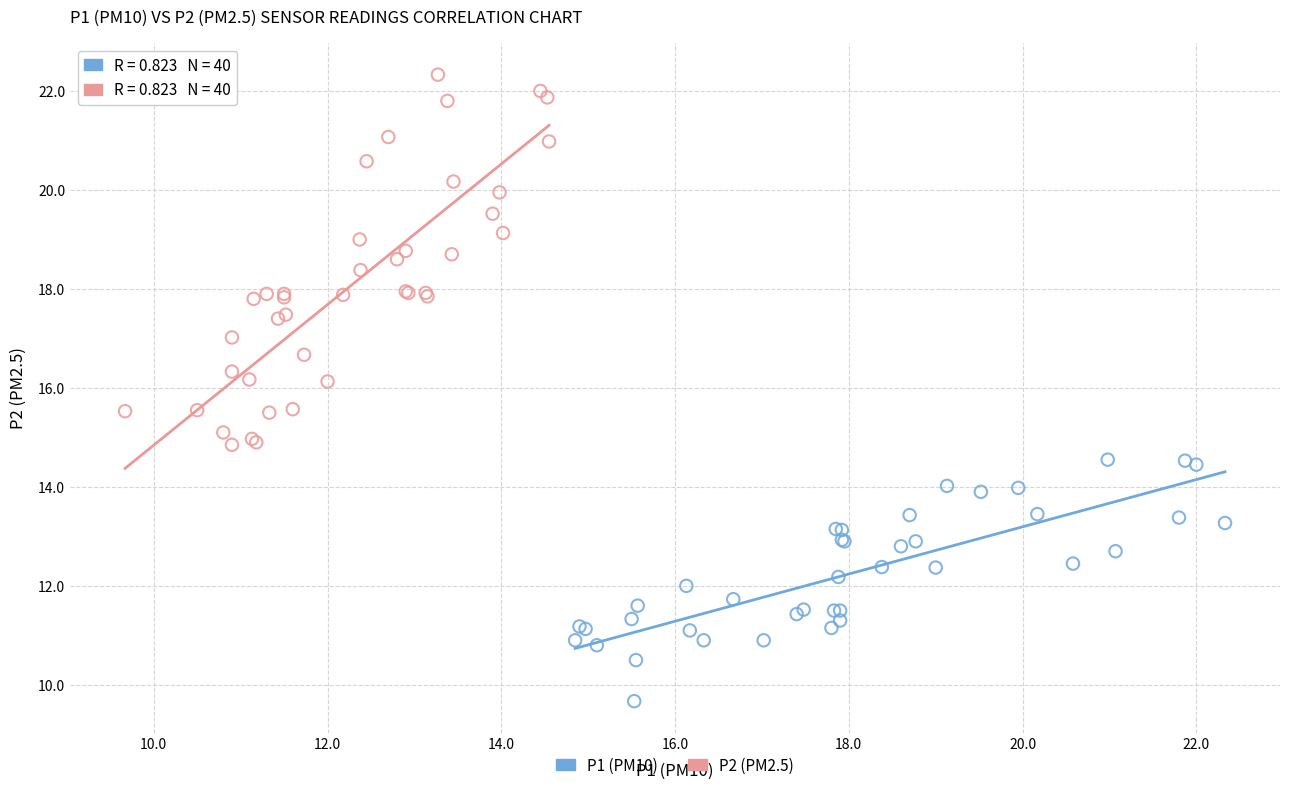

Which series reaches the maximum Y coordinate?

P2 (PM2.5)